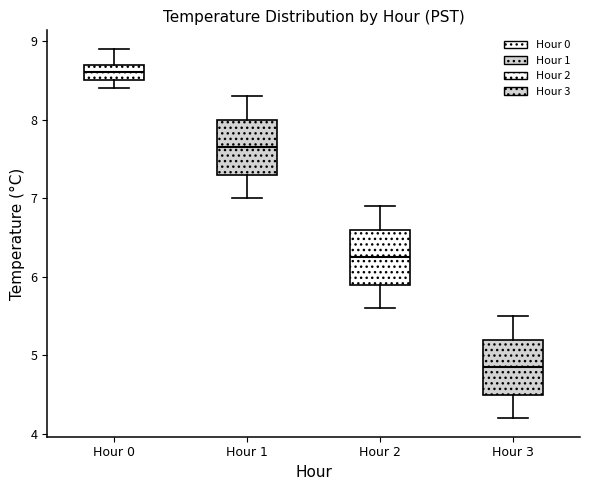

Which box has the highest median line?

Hour 0